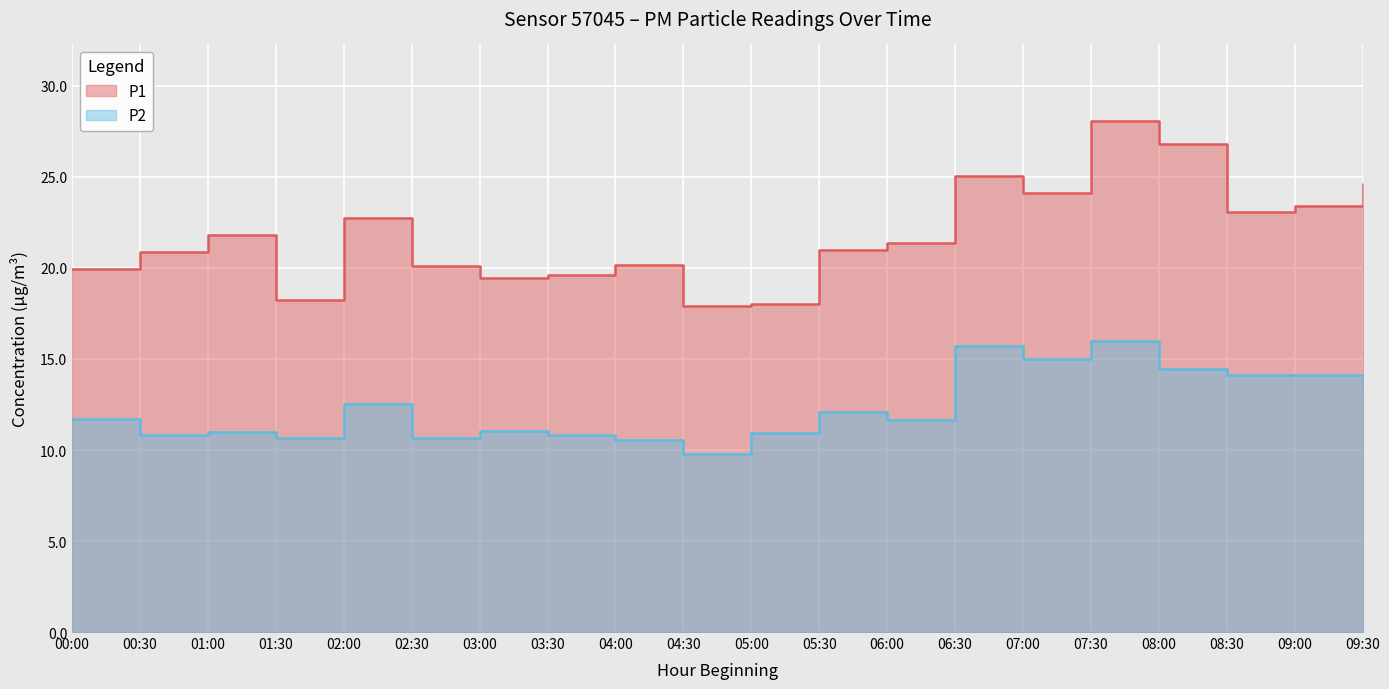

In P2, how many points are higher than both neighbors (excluding endpoints)?

6